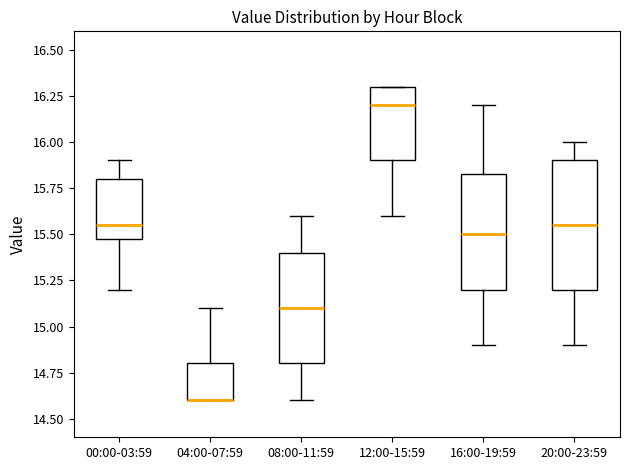

Reading left to right, transcribe this box plot: for each box, give where its median line is, the range the box spans, and where its two whiskers end, as read against the y-axis. The values are not printed on the chart, so give them approximately, as read against the axis.

00:00-03:59: median 15.55, box 15.50 to 15.80, whiskers 15.20 to 15.90
04:00-07:59: median 14.60 (drawn on the box's lower edge), box 14.60 to 14.80, whiskers 14.60 to 15.10
08:00-11:59: median 15.10, box 14.80 to 15.40, whiskers 14.60 to 15.60
12:00-15:59: median 16.20, box 15.90 to 16.30, whiskers 15.60 to 16.30
16:00-19:59: median 15.50, box 15.20 to 15.85, whiskers 14.90 to 16.20
20:00-23:59: median 15.55, box 15.20 to 15.90, whiskers 14.90 to 16.00